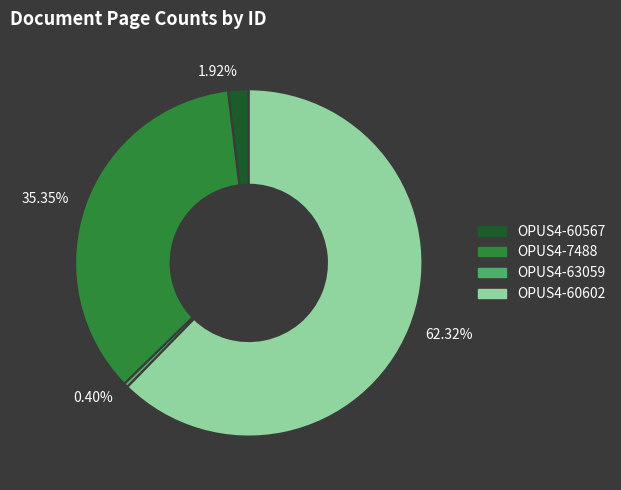

Which slice represents more than half of the pie?

OPUS4-60602